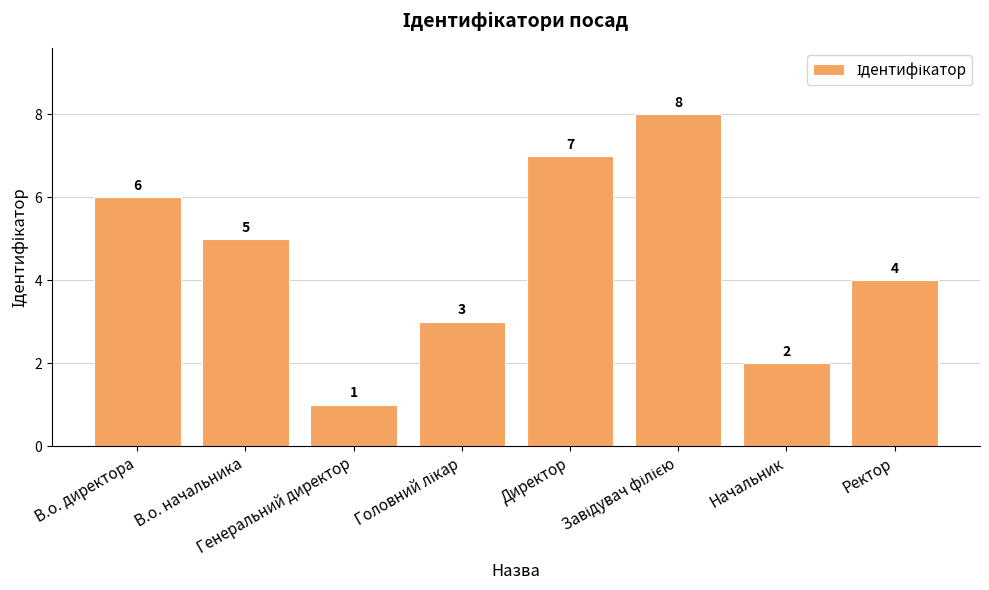

What is the value of the 6th bar from the left?

8